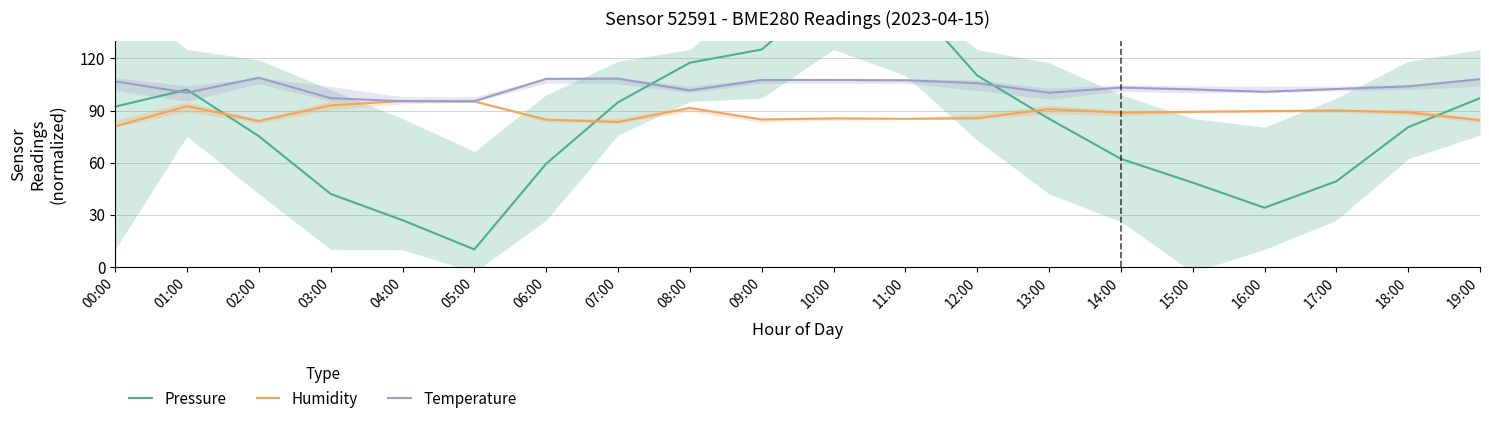

Reading left to right, list all the values displayed in this chart.

Pressure: 00:00=92.2	01:00=102.1	02:00=75.2	03:00=42.0	04:00=26.8	05:00=10.0	06:00=59.4	07:00=94.7	08:00=117.5	09:00=125.2	10:00=160.0	11:00=157.0	12:00=110.2	13:00=85.3	14:00=62.2	15:00=48.5	16:00=34.0	17:00=49.2	18:00=80.4	19:00=97.1
Humidity: 00:00=80.9	01:00=92.5	02:00=84.0	03:00=93.0	04:00=95.5	05:00=95.2	06:00=84.8	07:00=83.4	08:00=91.5	09:00=84.8	10:00=85.5	11:00=85.2	12:00=85.6	13:00=90.9	14:00=88.8	15:00=89.2	16:00=89.6	17:00=90.1	18:00=88.9	19:00=84.5
Temperature: 00:00=106.8	01:00=100.2	02:00=108.9	03:00=97.1	04:00=95.4	05:00=95.4	06:00=108.2	07:00=108.4	08:00=101.6	09:00=107.6	10:00=107.6	11:00=107.4	12:00=105.8	13:00=100.2	14:00=103.2	15:00=102.2	16:00=100.8	17:00=102.4	18:00=103.9	19:00=108.1